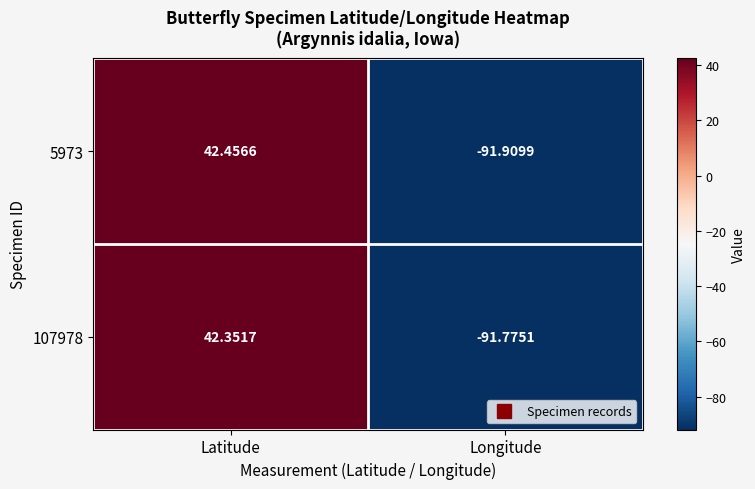

Rank the series at Latitude from lowest to highest value.

107978, 5973